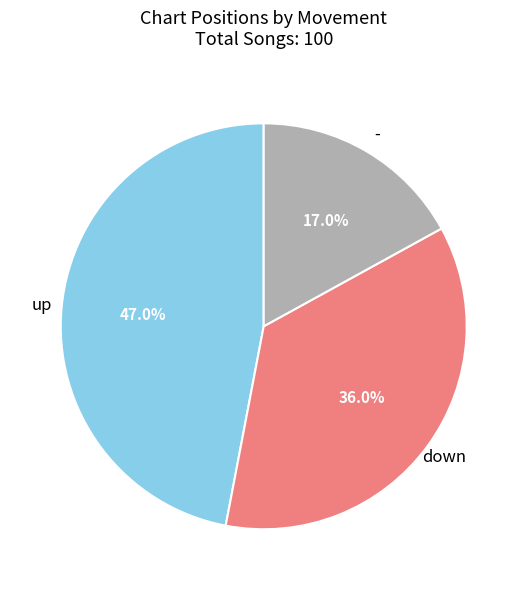

To the nearest percent, what is the difference between the up and - slice percentages?

30%